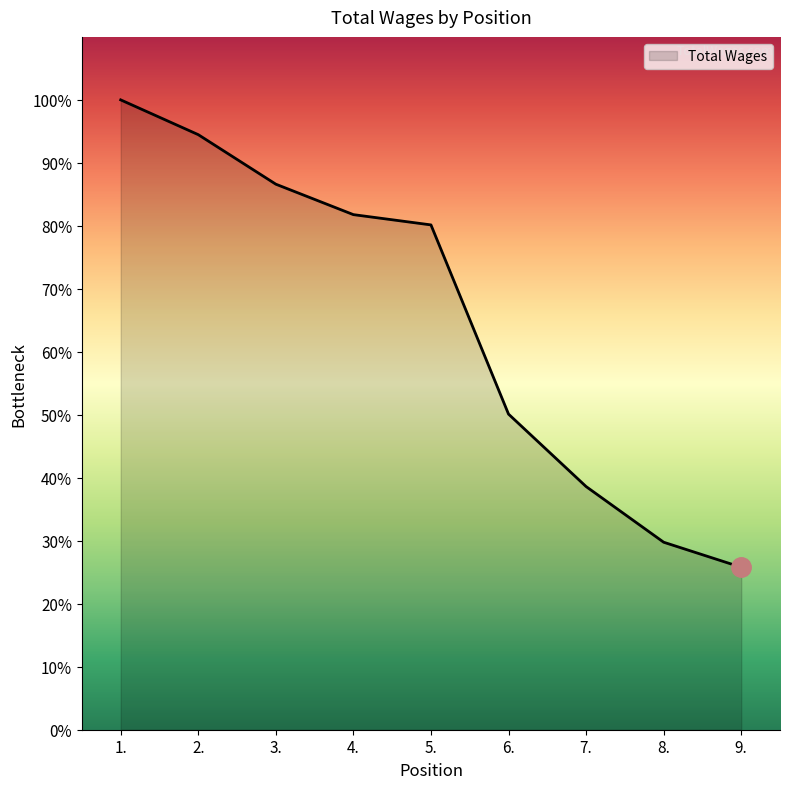

List the labels in order of value, largest first.

1., 2., 3., 4., 5., 6., 7., 8., 9.